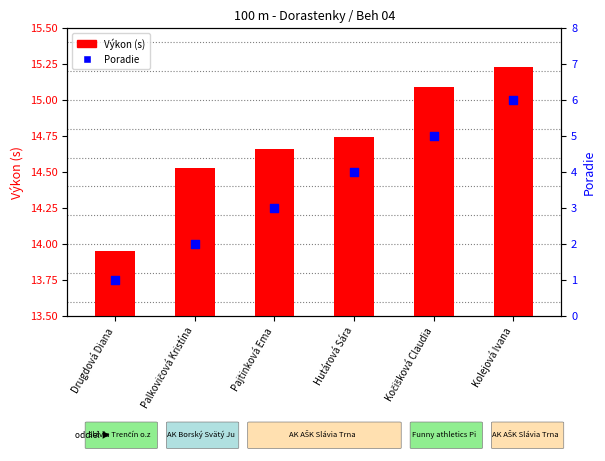

Is the value of Poradie at Pajtinková Ema greater than the value of Výkon (s) at Drugdová Diana?

No